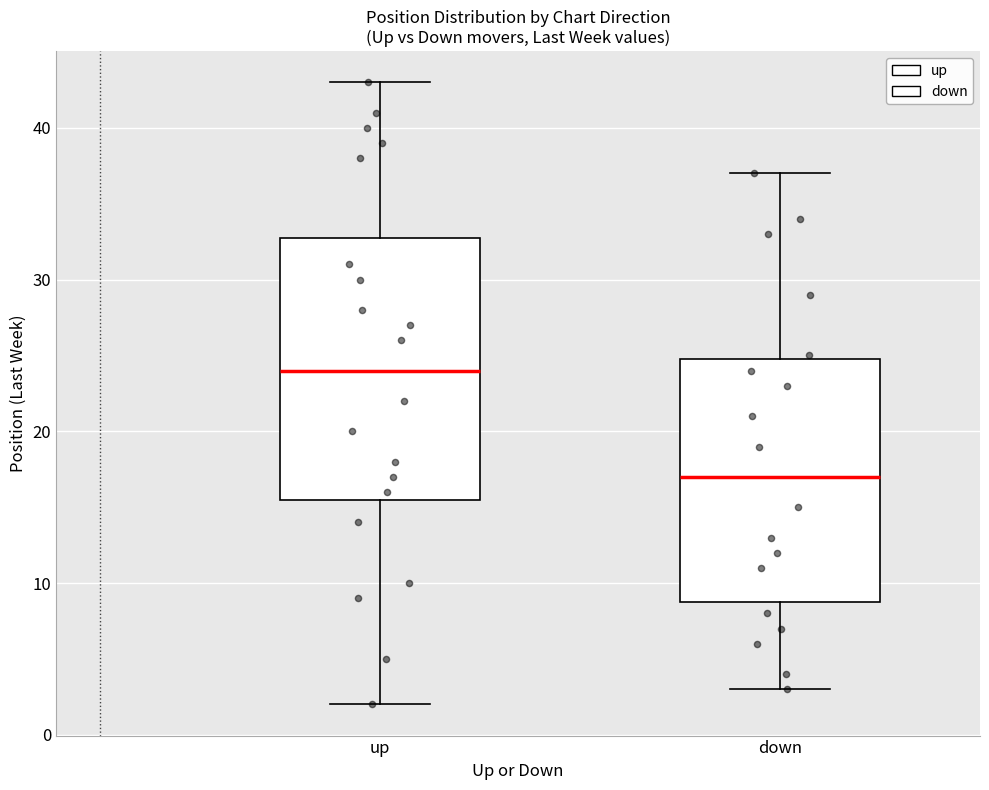

Reading left to right, read every box against the y-axis: the position of its median line, the range the box covers, and the ends of its whiskers. The values are not printed on the chart, so give them approximately, as read against the axis.

up: median 24, box 16 to 33, whiskers 2 to 43
down: median 17, box 9 to 25, whiskers 3 to 37